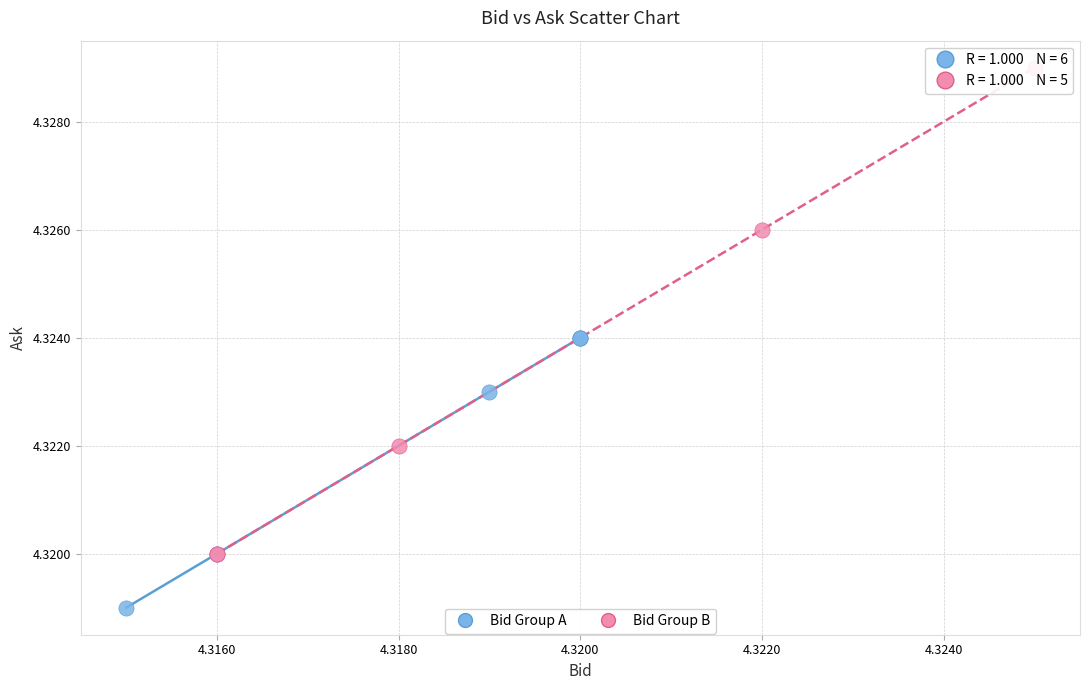

Which series contains the lowest Y value?

Bid Group A